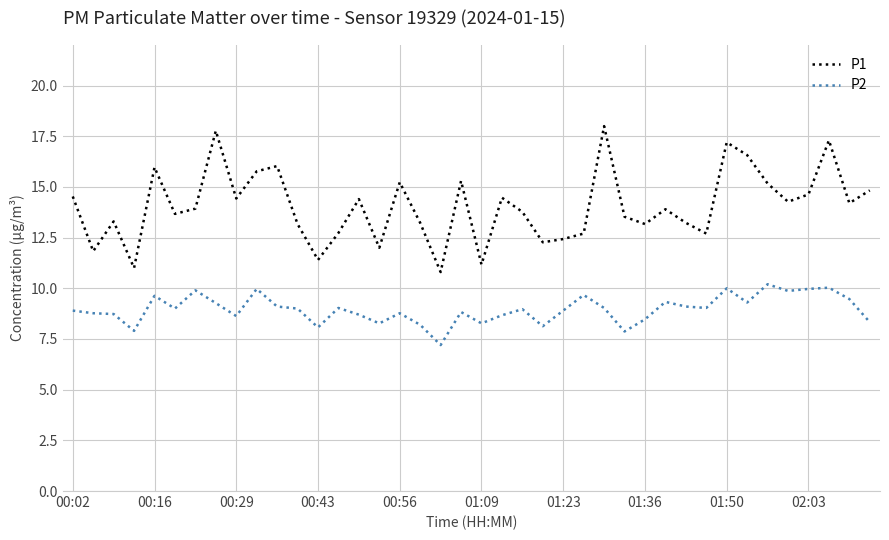

Which series has the largest total across all categories?

P1